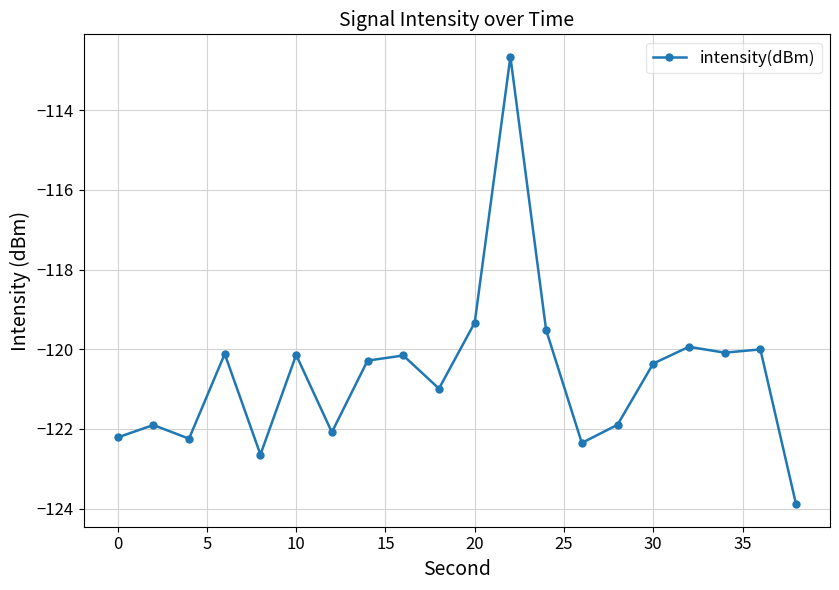

How many distinct data groups are displayed?

1